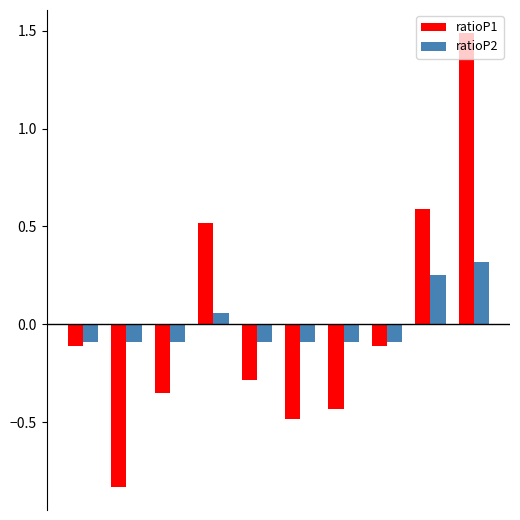

How many values in ratioP1 are above zero?

3